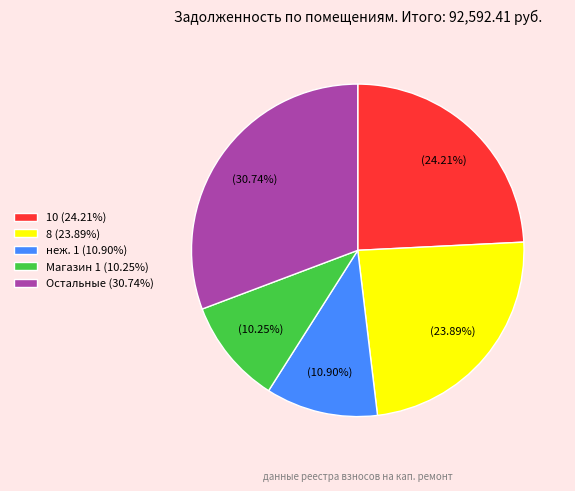

Which slice is the smallest?

Магазин 1 (10.25%)